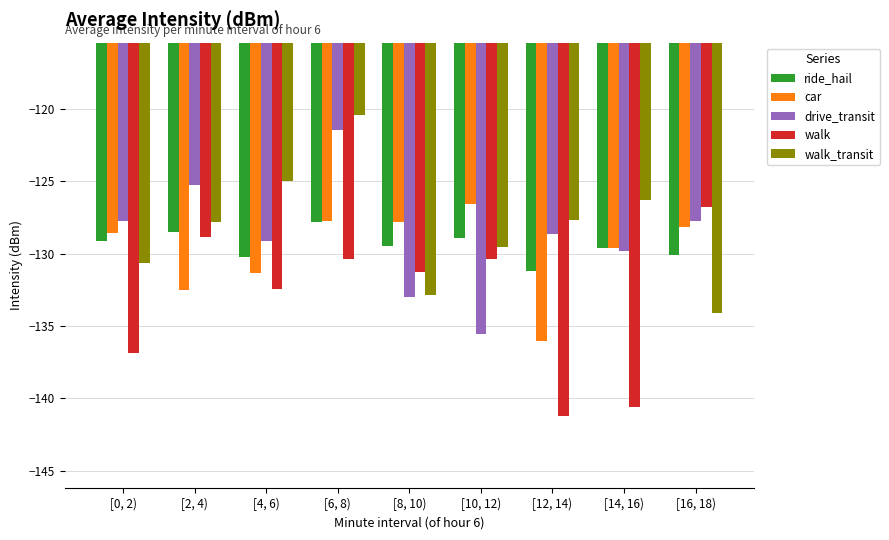

What is the difference between the highest and lowest values at [0, 2)?

9.1